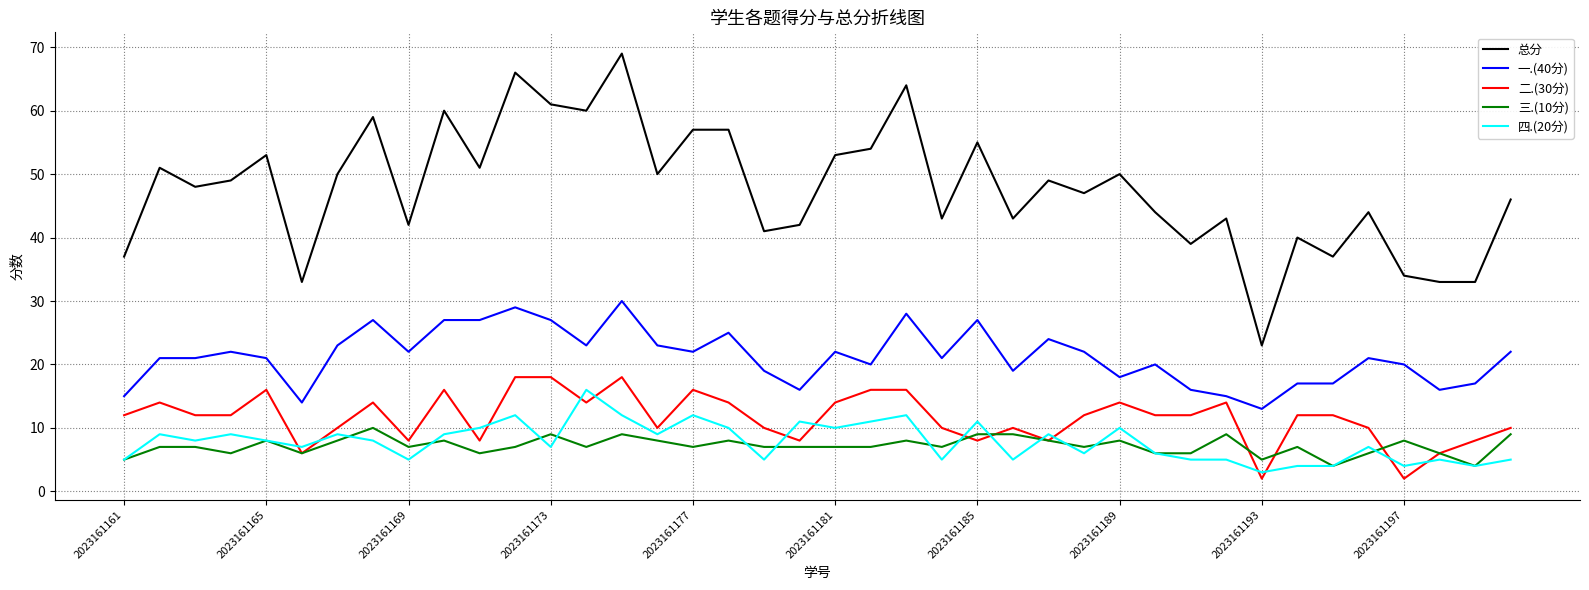

List the series in order of their peak value, lowest first.

三.(10分), 四.(20分), 二.(30分), 一.(40分), 总分